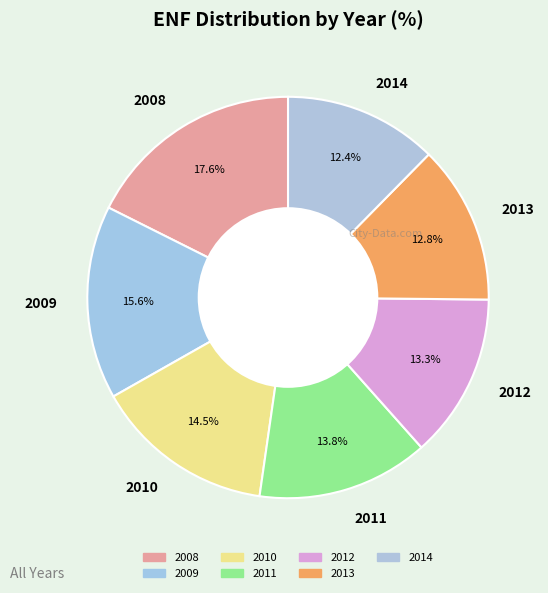

Is it true that 2010 is 24% of the pie?

False